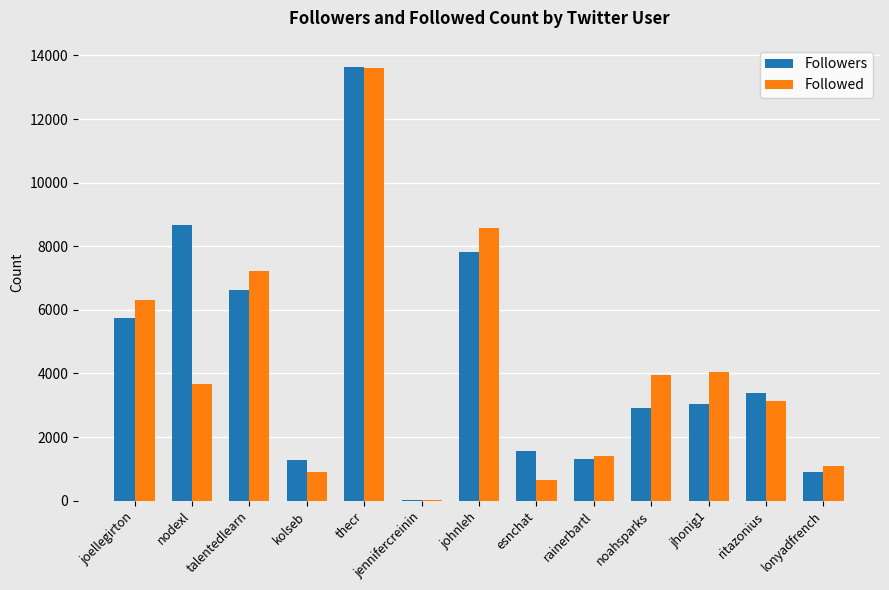

Read the Followers value at johnleh.

7812